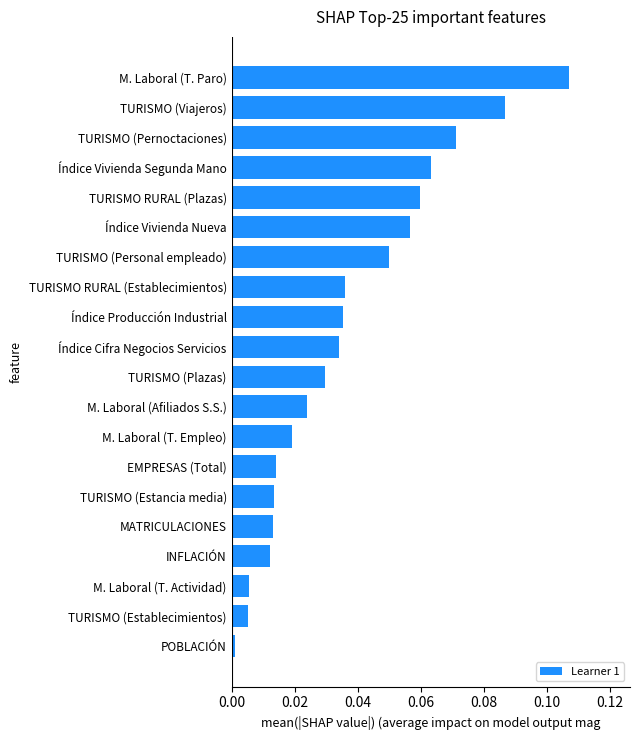

True or false: the data shows 0.0 at M. Laboral (Afiliados S.S.).

True